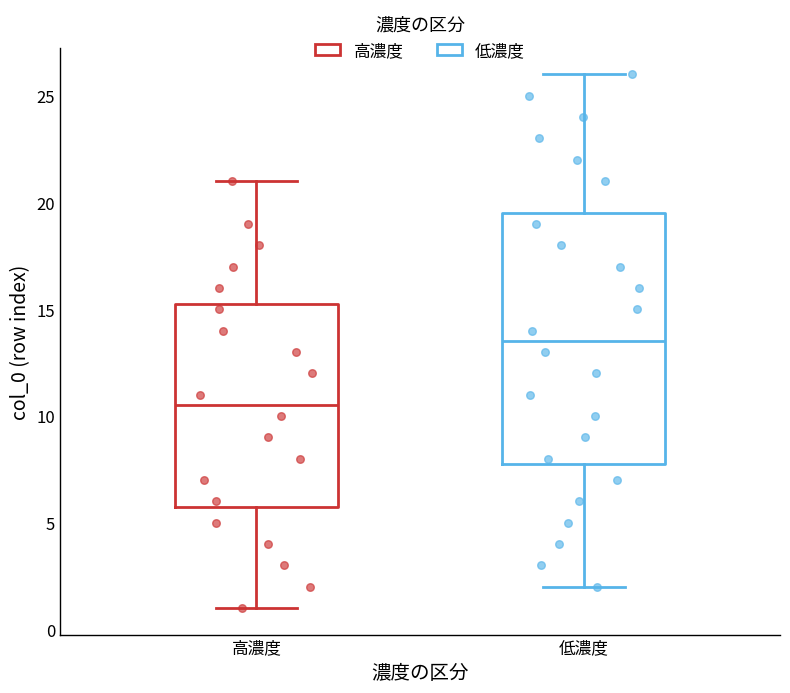

Reading left to right, read every box against the y-axis: the position of its median line, the range the box covers, and the ends of its whiskers. The values are not printed on the chart, so give them approximately, as read against the axis.

高濃度: median 10.5, box 6.0 to 15.5, whiskers 1.0 to 21.0
低濃度: median 13.5, box 8.0 to 19.5, whiskers 2.0 to 26.0